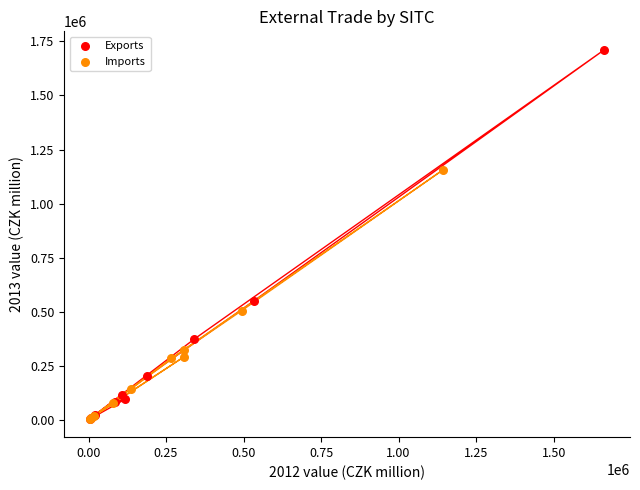

Which series has the widest spread of Y values?

Exports